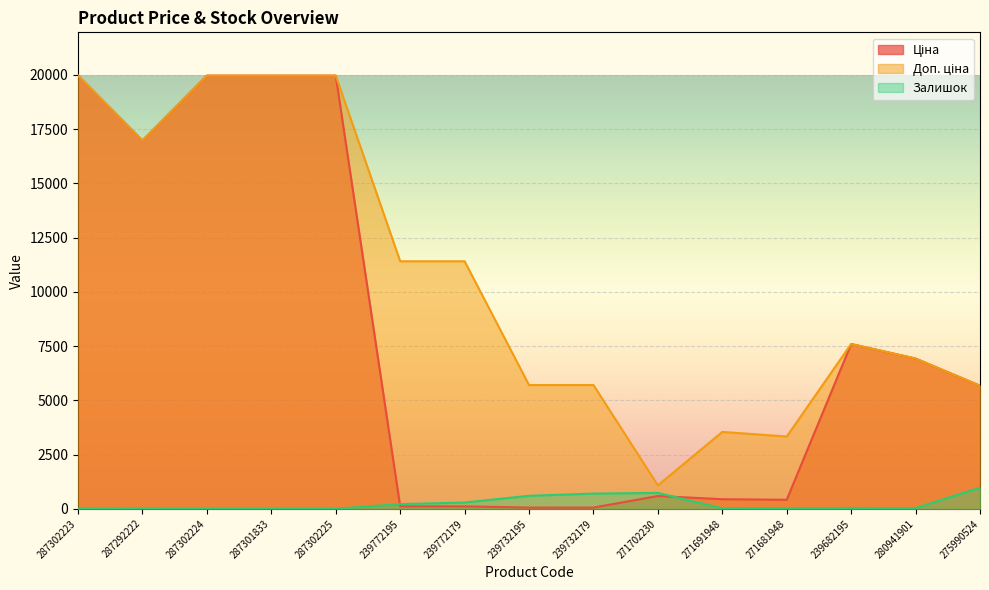

What is the maximum value shown in the chart?

19964.2